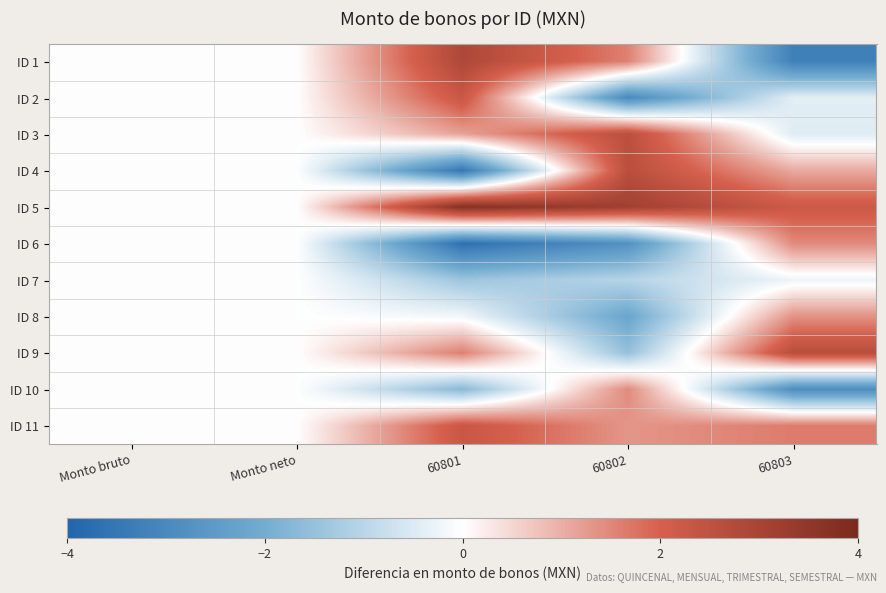

Reading right to left, extract all data points from this chart.

ID 1: 60803=-3.2	60802=1.6	60801=2.9	Monto neto=0.0	Monto bruto=0.0
ID 2: 60803=-0.4	60802=-3.0	60801=2.3	Monto neto=0.0	Monto bruto=0.0
ID 3: 60803=-0.5	60802=2.6	60801=1.2	Monto neto=0.0	Monto bruto=0.0
ID 4: 60803=1.1	60802=2.6	60801=-3.5	Monto neto=0.0	Monto bruto=0.0
ID 5: 60803=2.2	60802=3.1	60801=3.8	Monto neto=0.0	Monto bruto=0.0
ID 6: 60803=1.5	60802=-2.8	60801=-3.6	Monto neto=0.0	Monto bruto=0.0
ID 7: 60803=-0.2	60802=-1.0	60801=-1.4	Monto neto=0.0	Monto bruto=0.0
ID 8: 60803=1.4	60802=-2.2	60801=-0.2	Monto neto=0.0	Monto bruto=0.0
ID 9: 60803=2.7	60802=-1.5	60801=1.6	Monto neto=0.0	Monto bruto=0.0
ID 10: 60803=-2.9	60802=1.5	60801=-1.7	Monto neto=0.0	Monto bruto=0.0
ID 11: 60803=1.6	60802=1.3	60801=2.3	Monto neto=0.0	Monto bruto=0.0